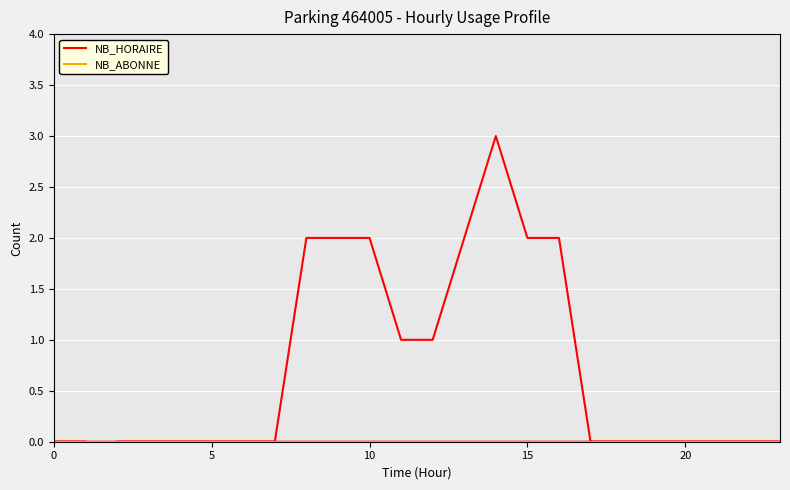

True or false: NB_HORAIRE and NB_ABONNE cross at least once.

False